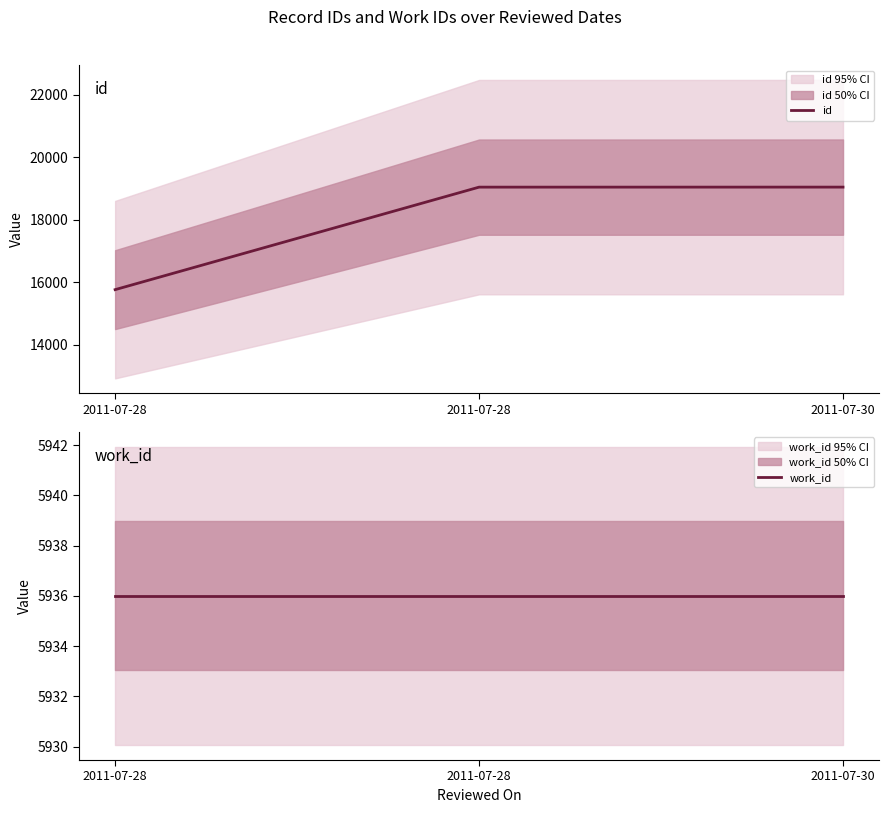

Reading left to right, transcribe all the data shown in this chart.

id: 15769	19048	19049
work_id: 5936	5936	5936